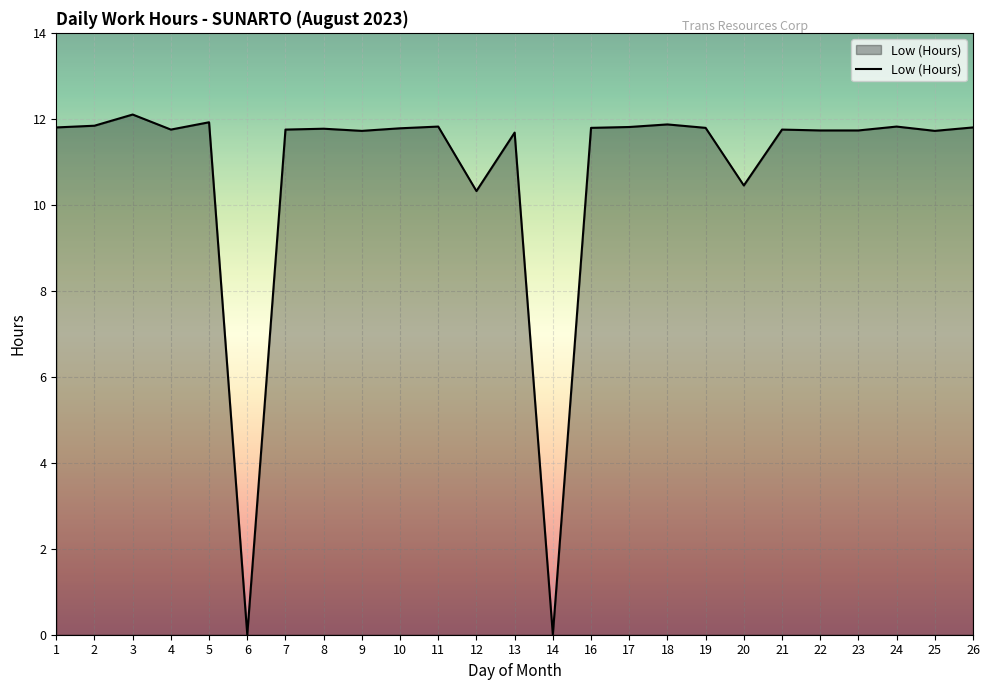

What is the sum of all values?

268.5